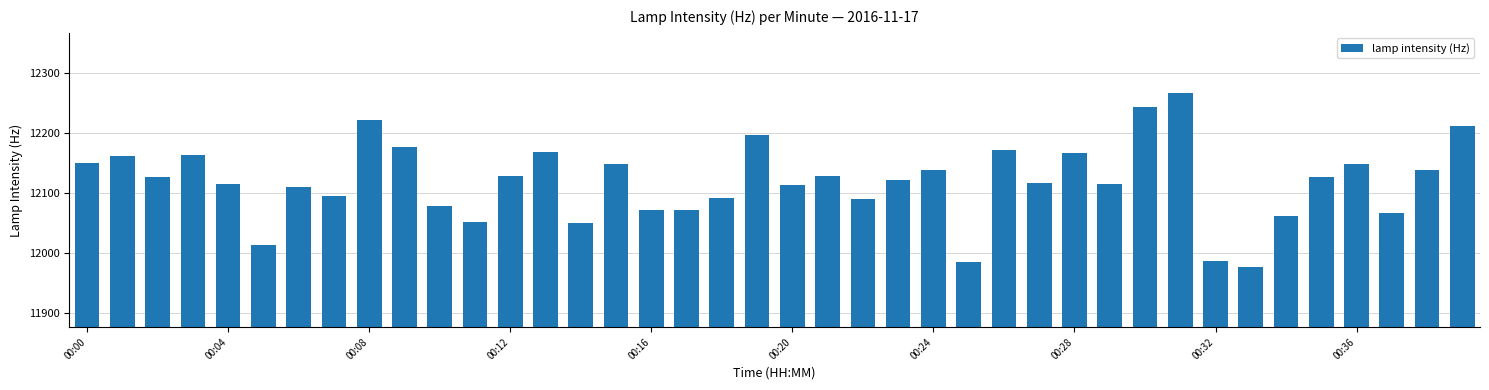

What is the value of the 37th bar from the left?

12149